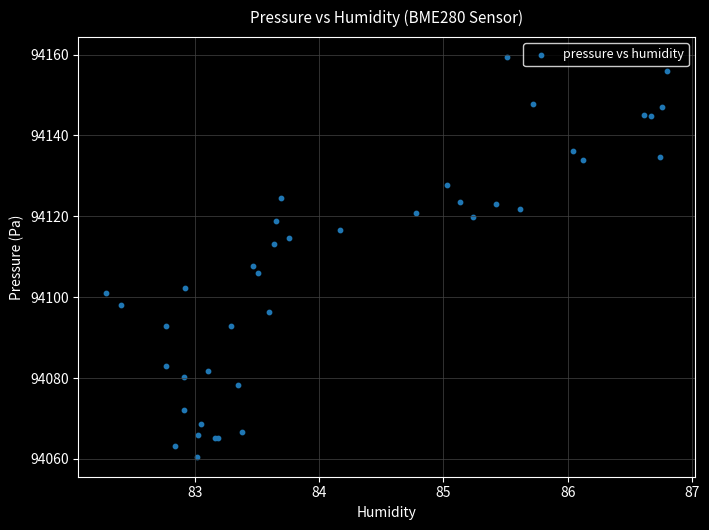

What Y value in the scatter plot is closest to 94109?

94107.6